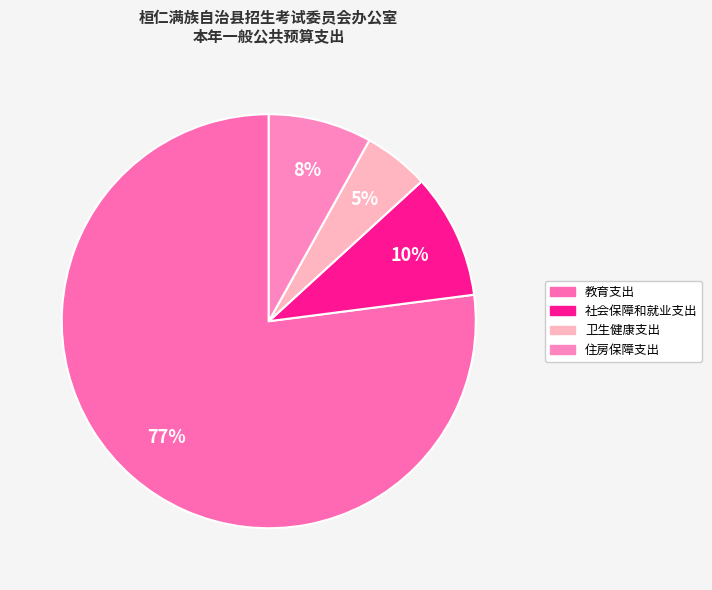

The 教育支出 slice represents 83% of the pie. True or false?

False